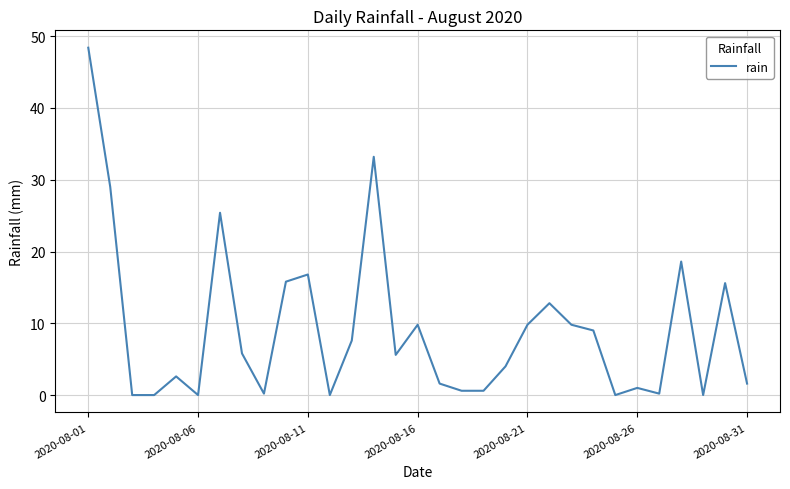

What is the difference between the maximum and minimum values?

48.4